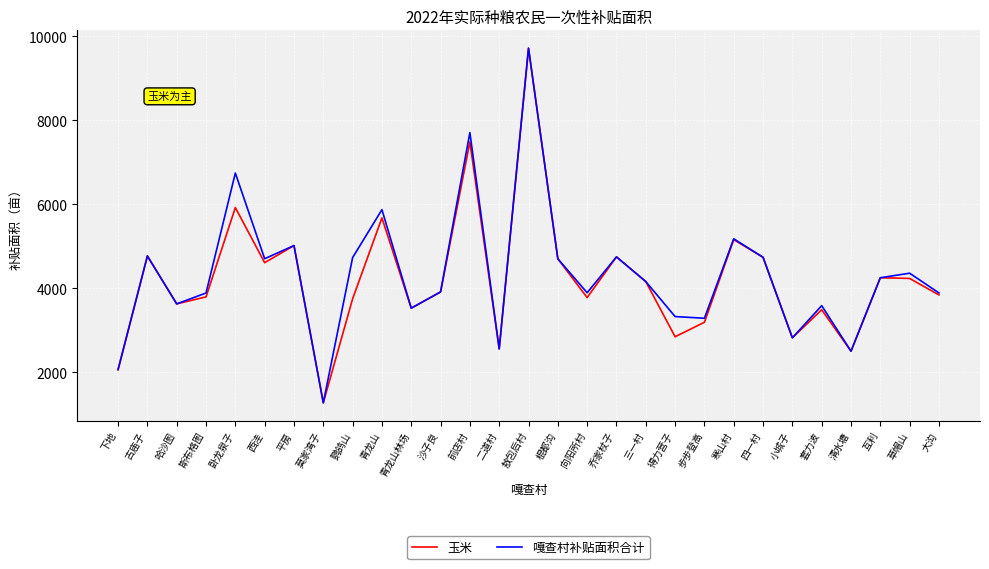

What is the average value of the 嘎查村补贴面积合计 series?

4330.7